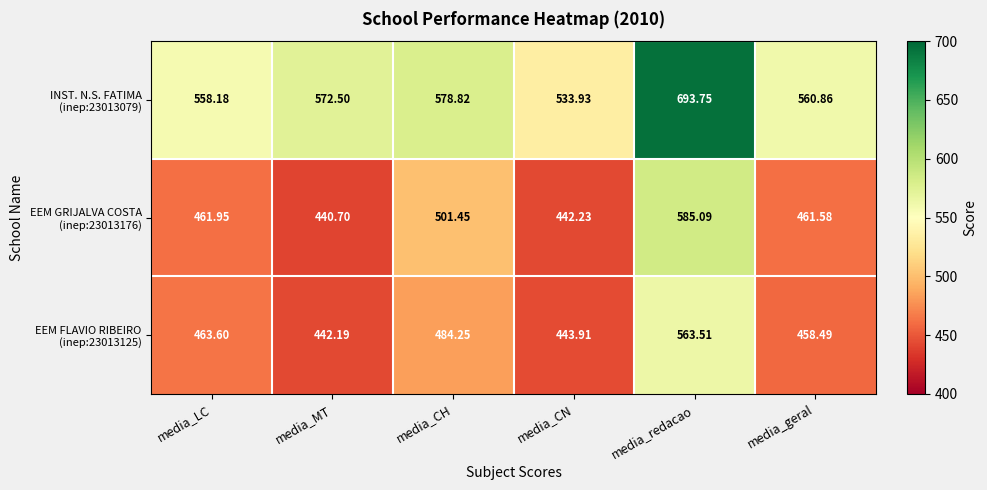

At which category is the sum across all series the highest?

media_redacao